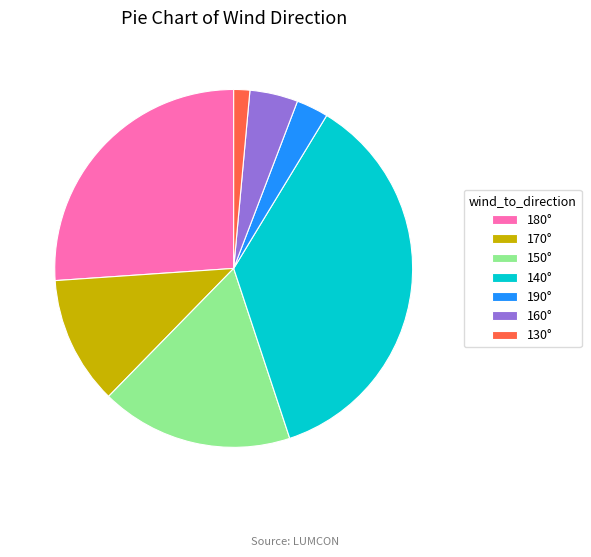

Between 190° and 160°, which is larger?

160°